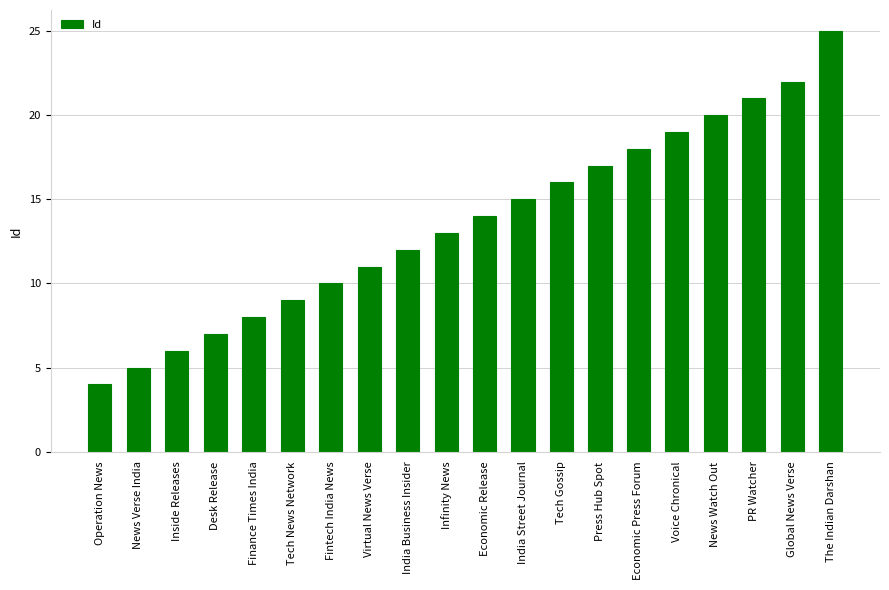

What is the change in value from Economic Release to India Street Journal?

+1